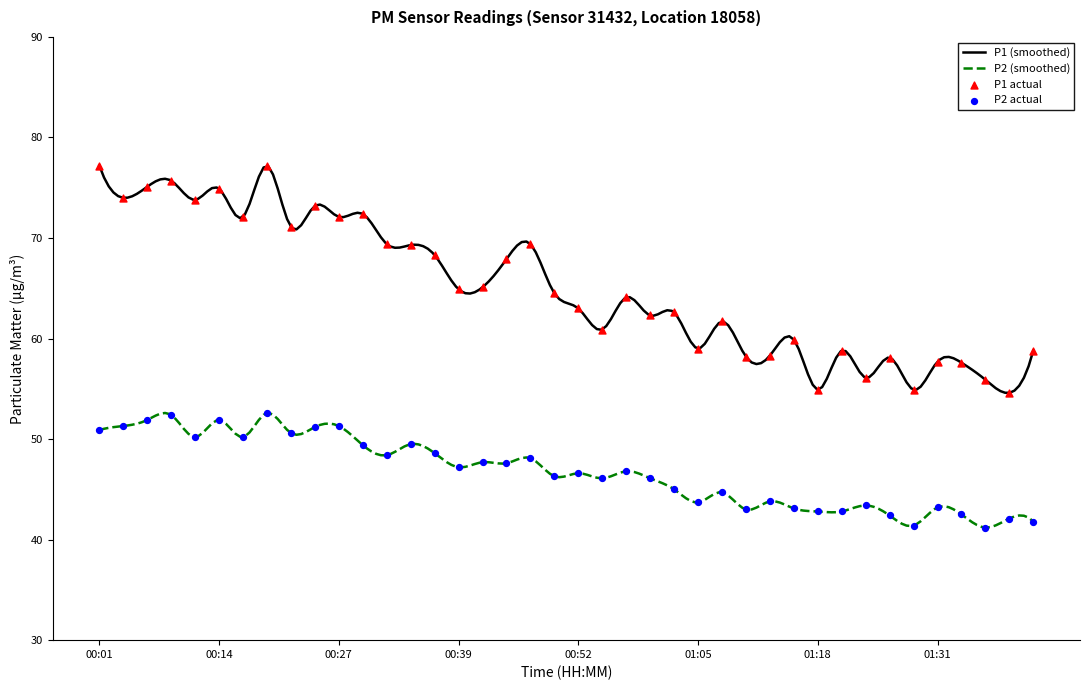

Which series reaches the maximum Y coordinate?

P1